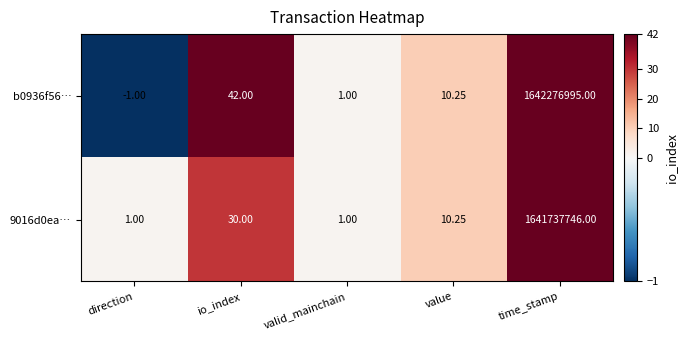

Where does the 9016d0ea… series first go above 10?

io_index